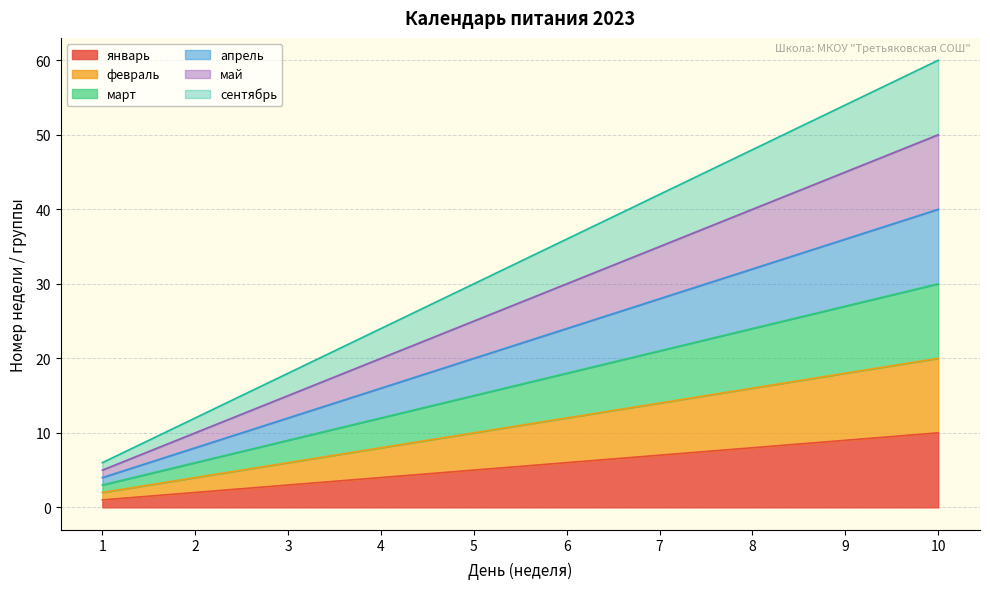

Where is февраль nearest to the value 11?

5